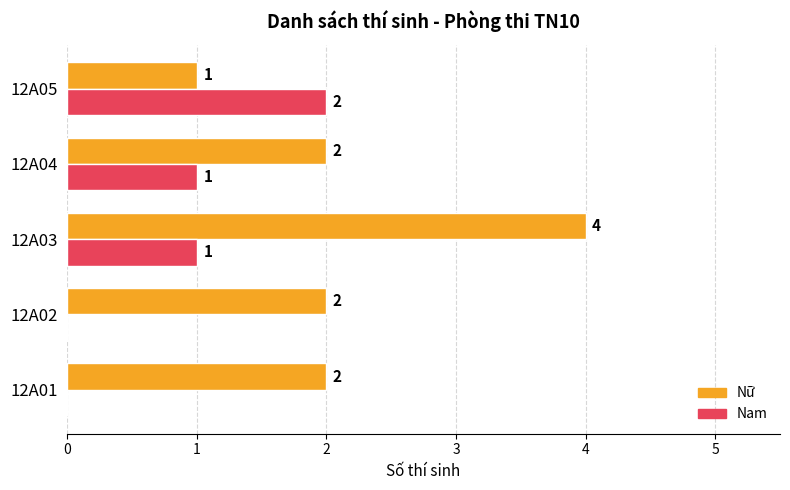

Between 12A03 and 12A04, which series saw the biggest shift?

Nữ